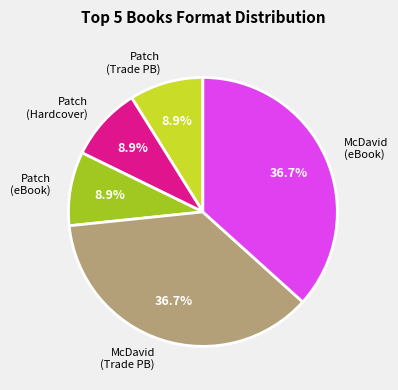

To the nearest percent, what percentage of the pie is Patch (eBook)?

9%